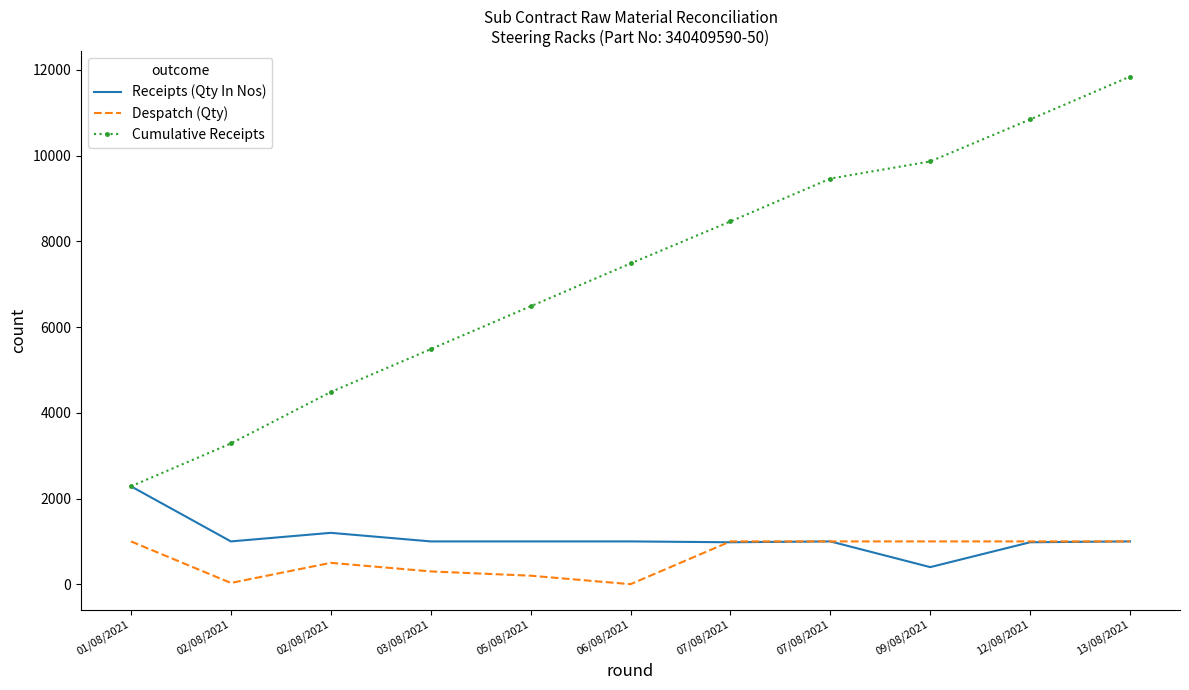

What are all the series names shown in the legend?

Receipts (Qty In Nos), Despatch (Qty), Cumulative Receipts